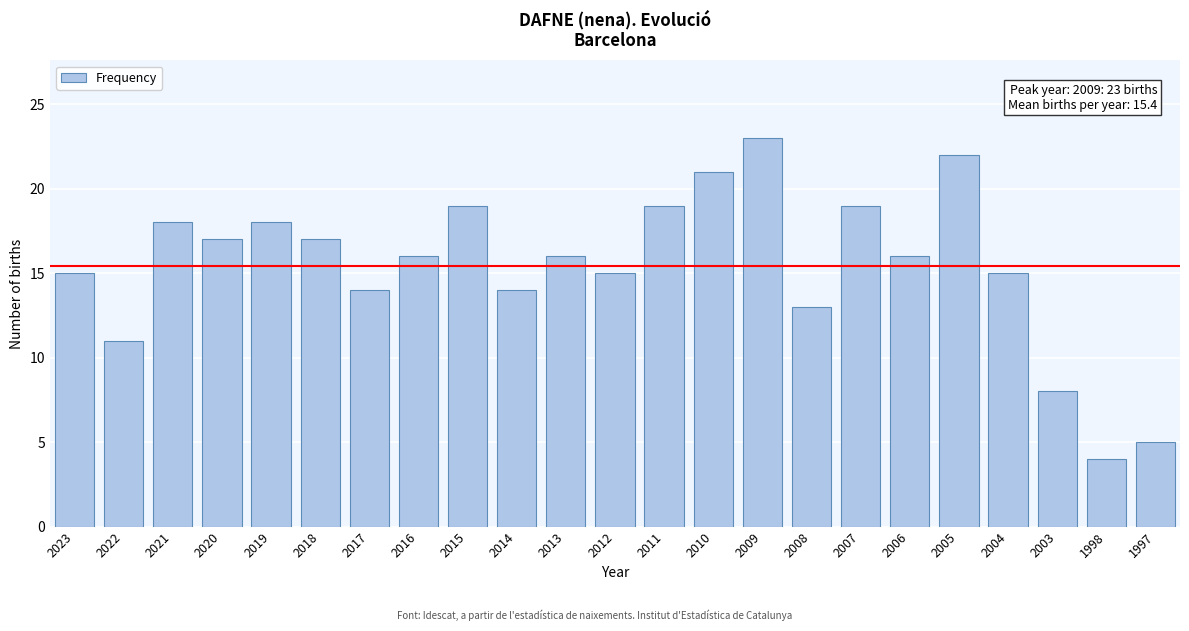

Reading left to right, extract all data points from this chart.

15	11	18	17	18	17	14	16	19	14	16	15	19	21	23	13	19	16	22	15	8	4	5